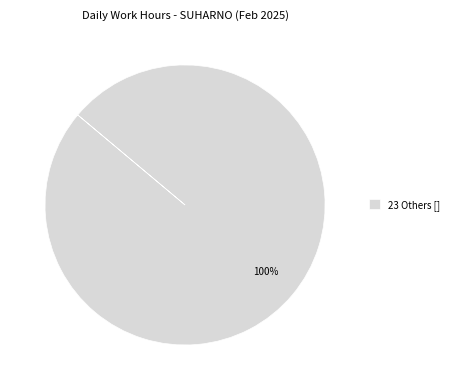

True or false: 23 Others [] accounts for 93% of the total.

False